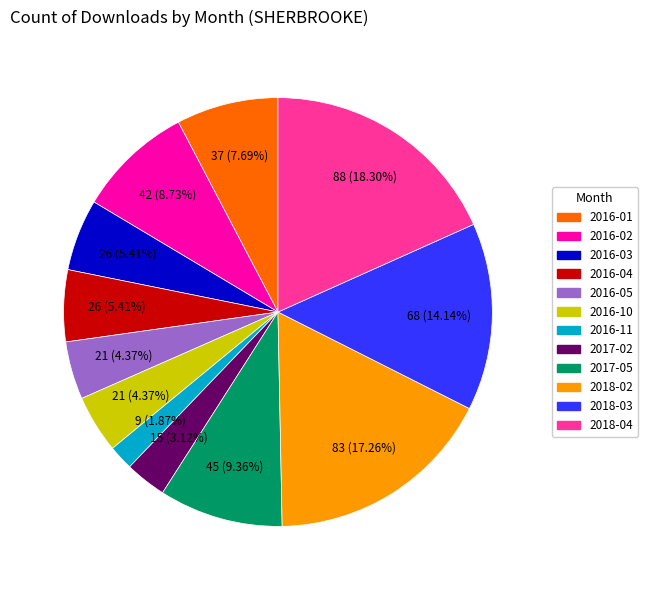

What percentage is the 2018-02 slice, to the nearest percent?

17%